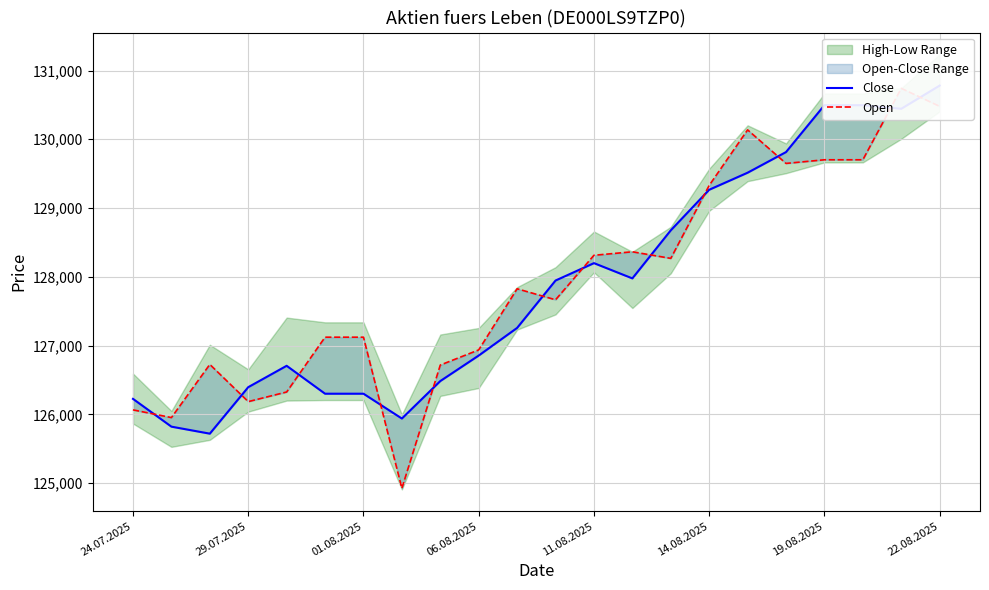

What is the difference between the maximum and minimum values in the Close series?

5062